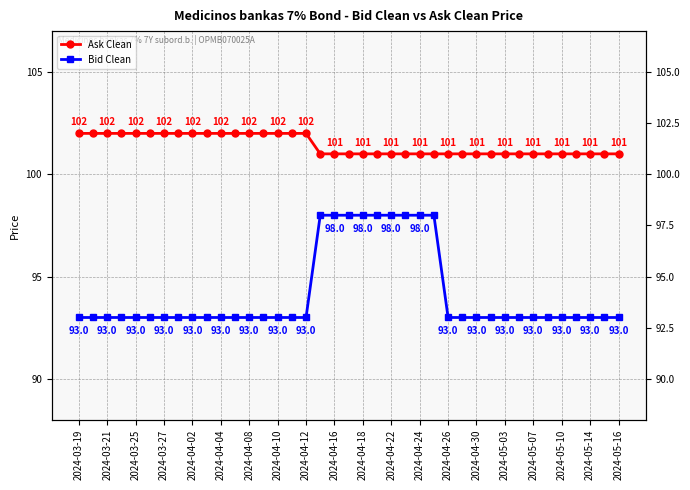

What is the maximum value shown in the chart?

102.0